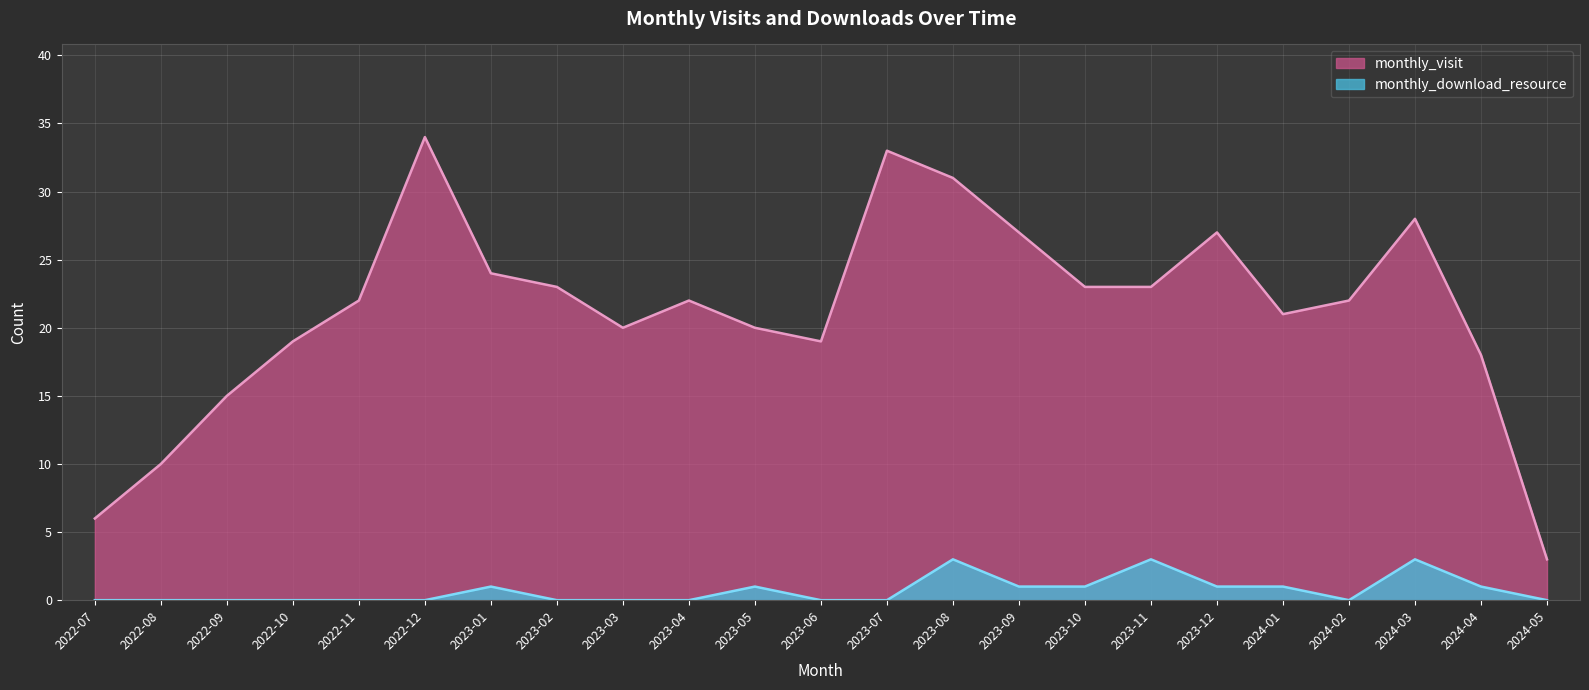

In monthly_download_resource, how many points are higher than both neighbors (excluding endpoints)?

5